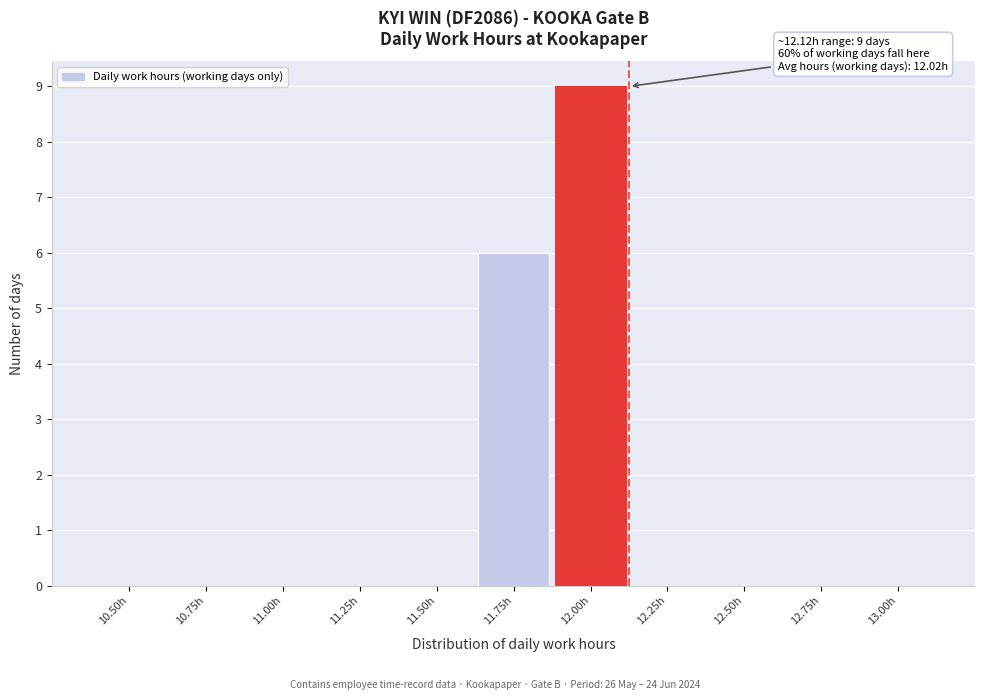

Reading left to right, what are all the values shown in this chart?

10.50h=0	10.75h=0	11.00h=0	11.25h=0	11.50h=0	11.75h=6	12.00h=9	12.25h=0	12.50h=0	12.75h=0	13.00h=0